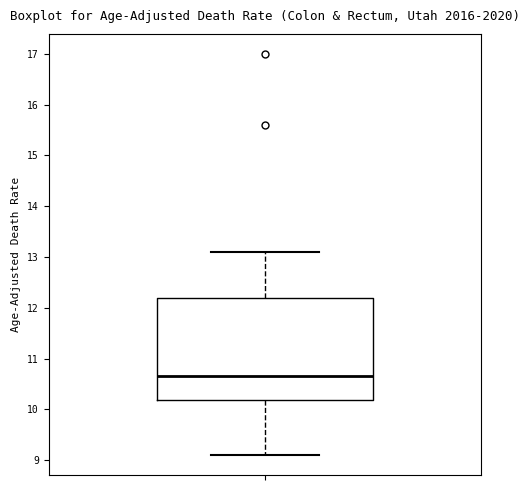

Where does the median line of the box sit on the y-axis? The values are not printed on the chart, so give them approximately, as read against the axis.

10.7